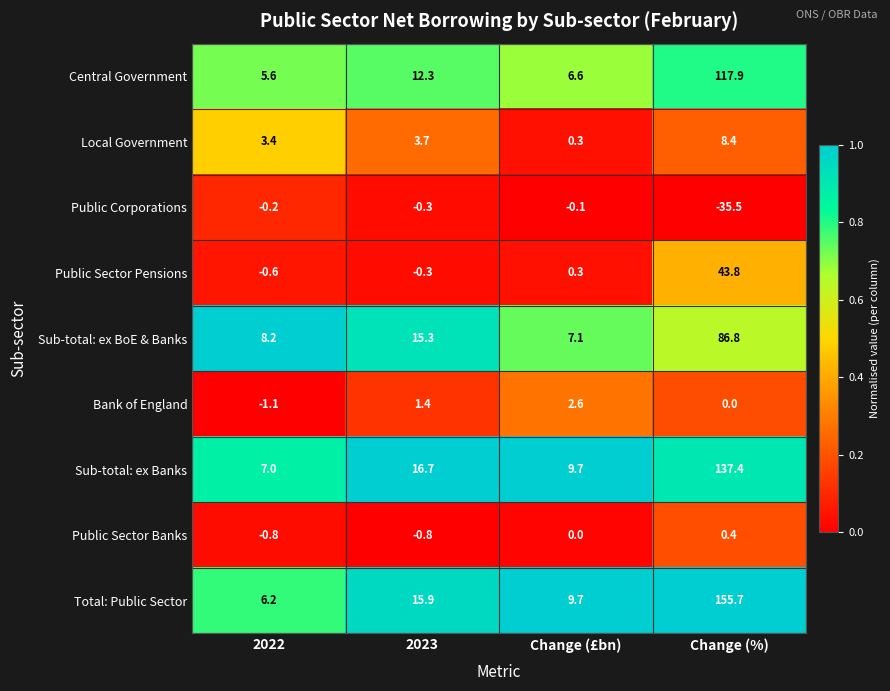

At Change (%), list the series in order from largest to smallest.

Total: Public Sector, Sub-total: ex Banks, Central Government, Sub-total: ex BoE & Banks, Public Sector Pensions, Local Government, Public Sector Banks, Bank of England, Public Corporations